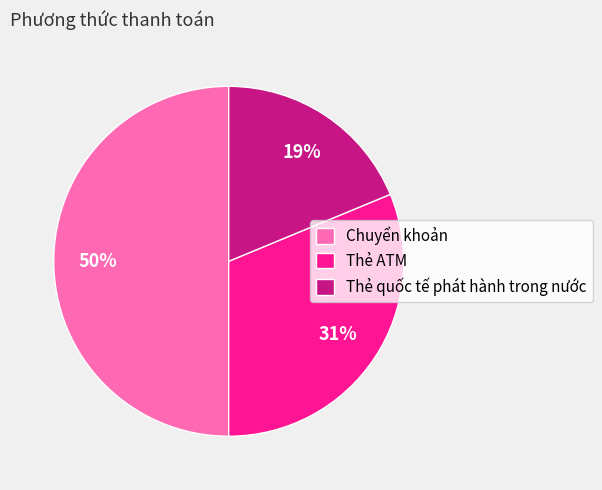

What is the largest slice in the pie chart?

Chuyển khoản